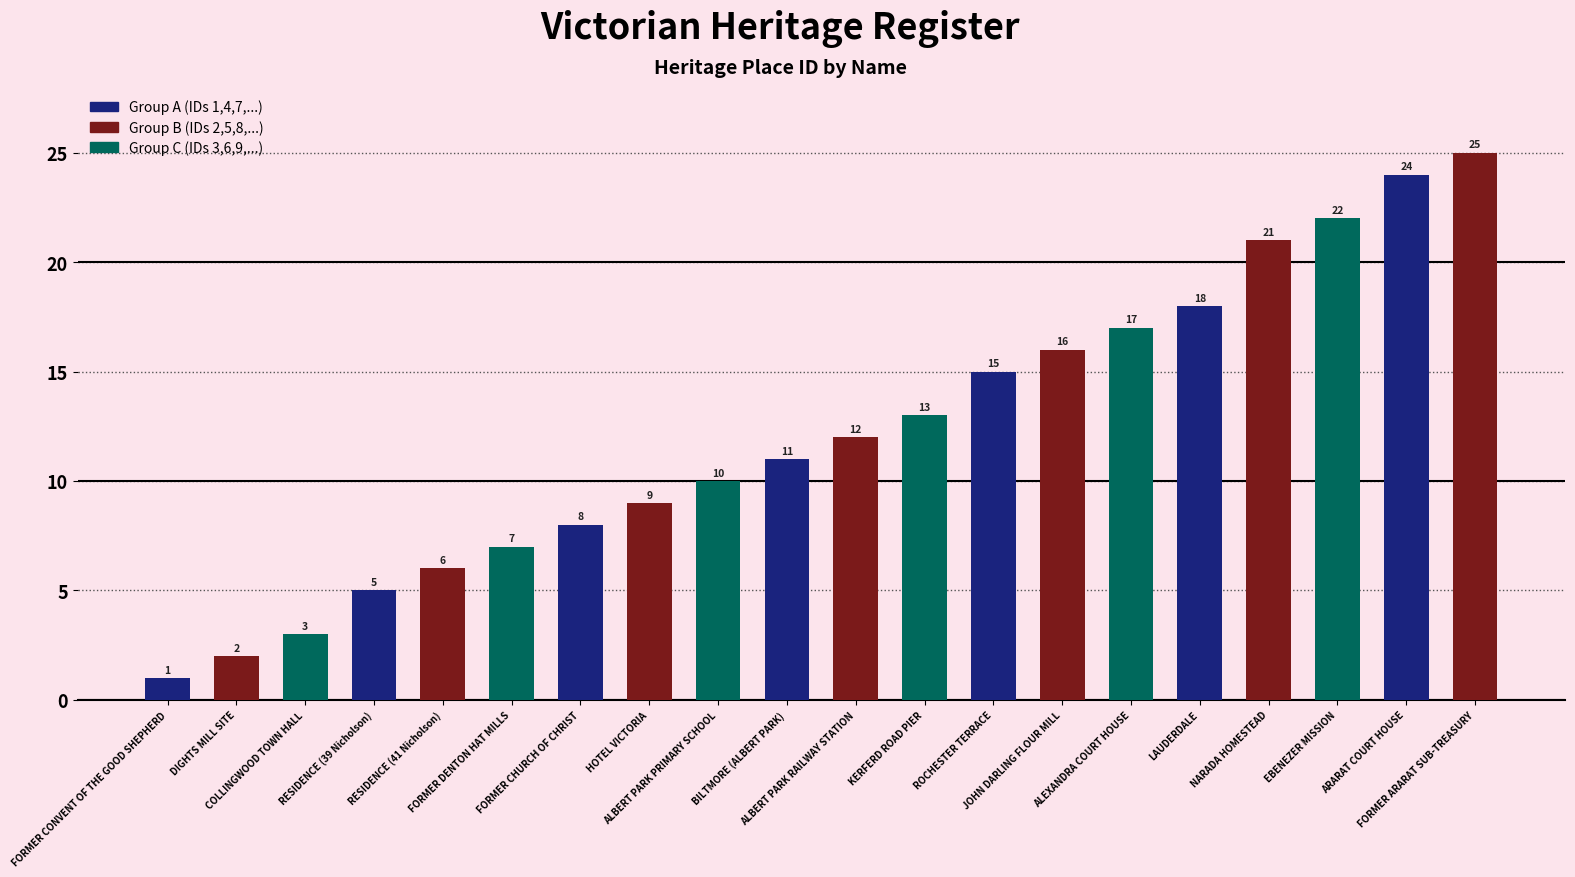

Reading left to right, list all the values displayed in this chart.

1	2	3	5	6	7	8	9	10	11	12	13	15	16	17	18	21	22	24	25